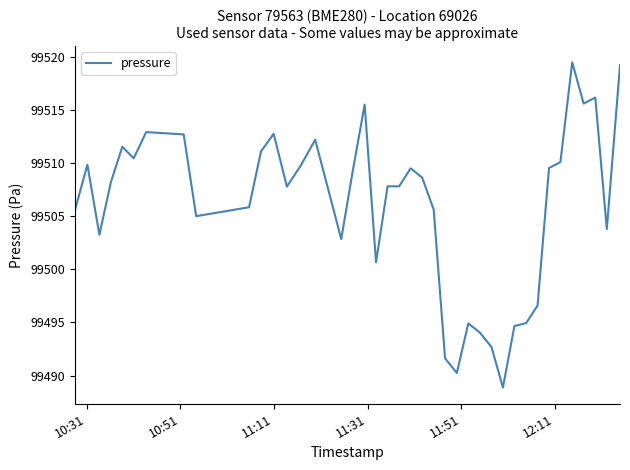

What is the greatest value displayed?

99519.5